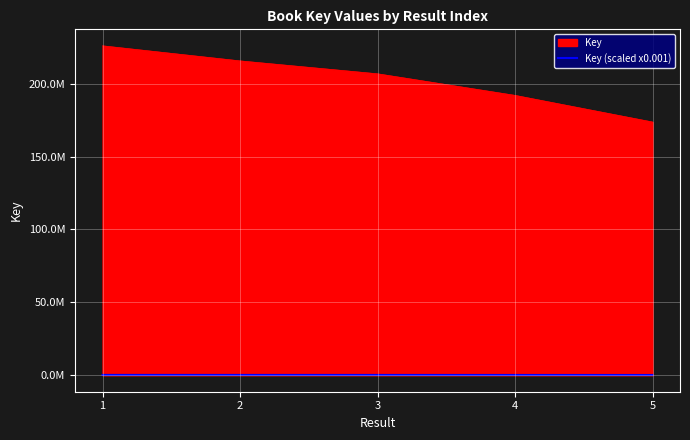

What are all the series names shown in the legend?

Key, Key (scaled x0.001)